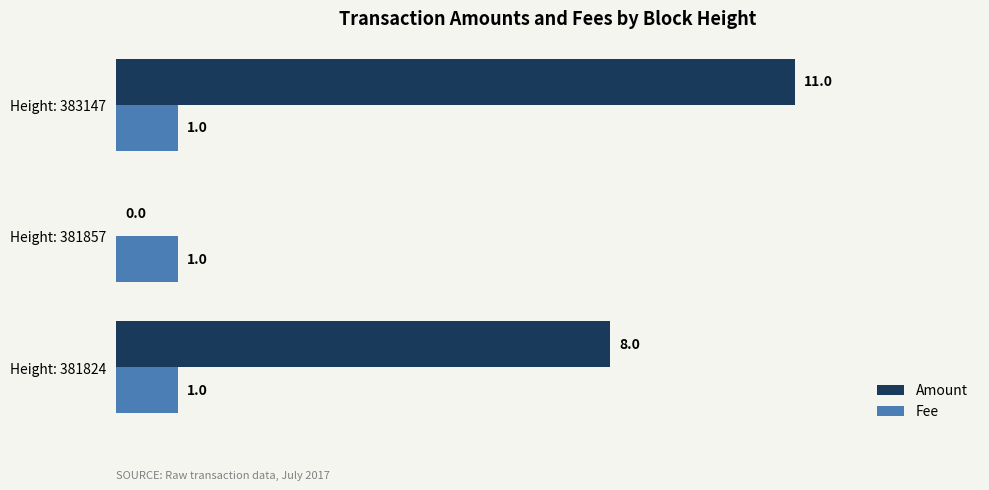

At which category is the sum across all series the highest?

Height: 383147